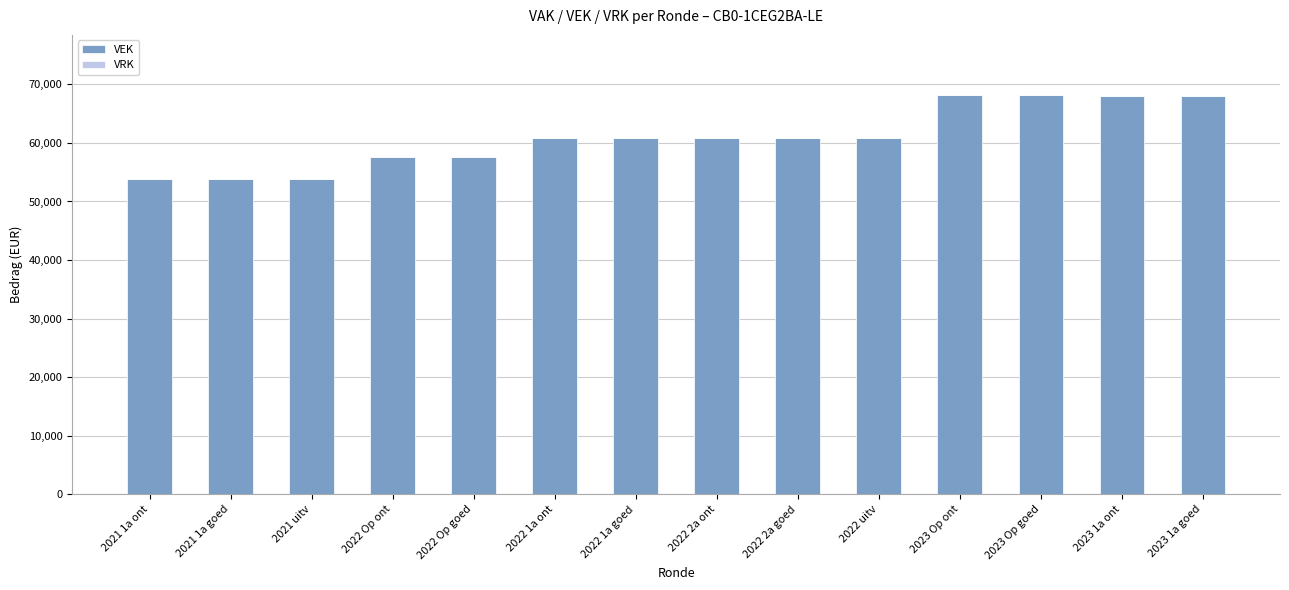

The value at 2022 2a ont is 32688. True or false?

False